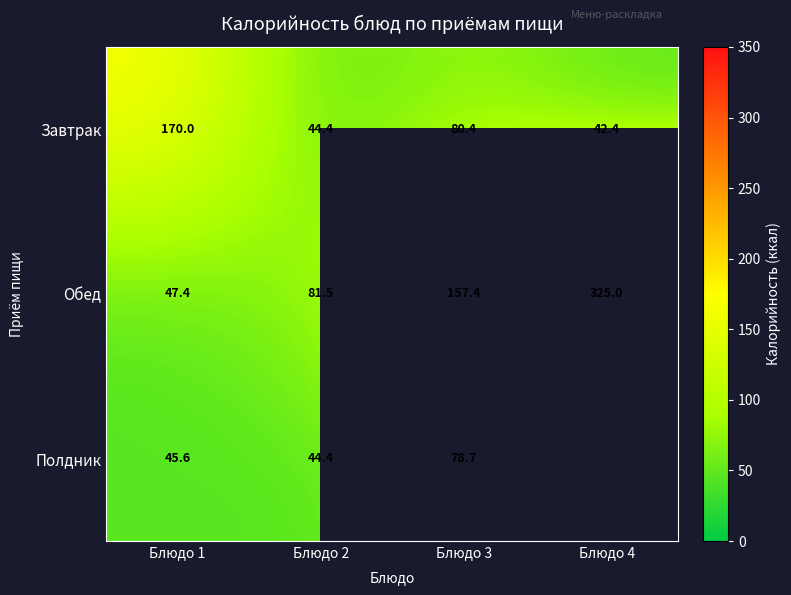

At which label does Завтрак reach its minimum?

Блюдо 4